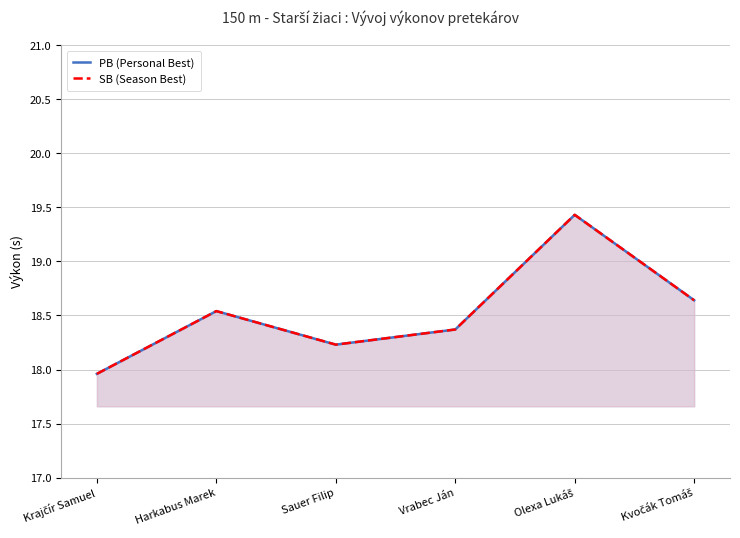

What is the difference between the PB (Personal Best) values at Olexa Lukáš and Harkabus Marek?

0.9